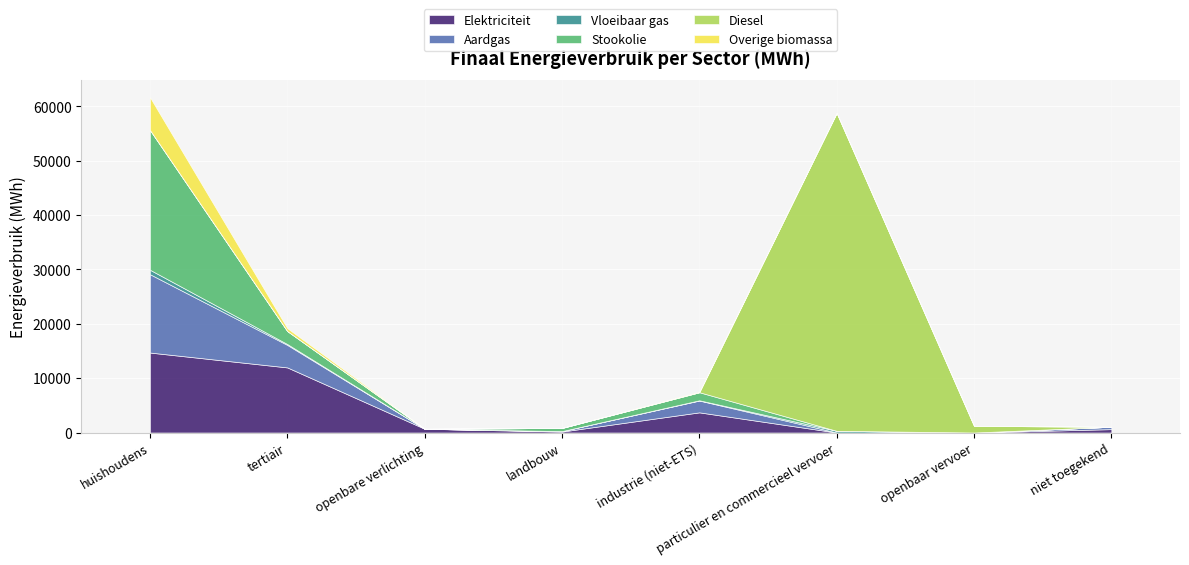

In Stookolie, how many points are lower than both neighbors (excluding endpoints)?

1